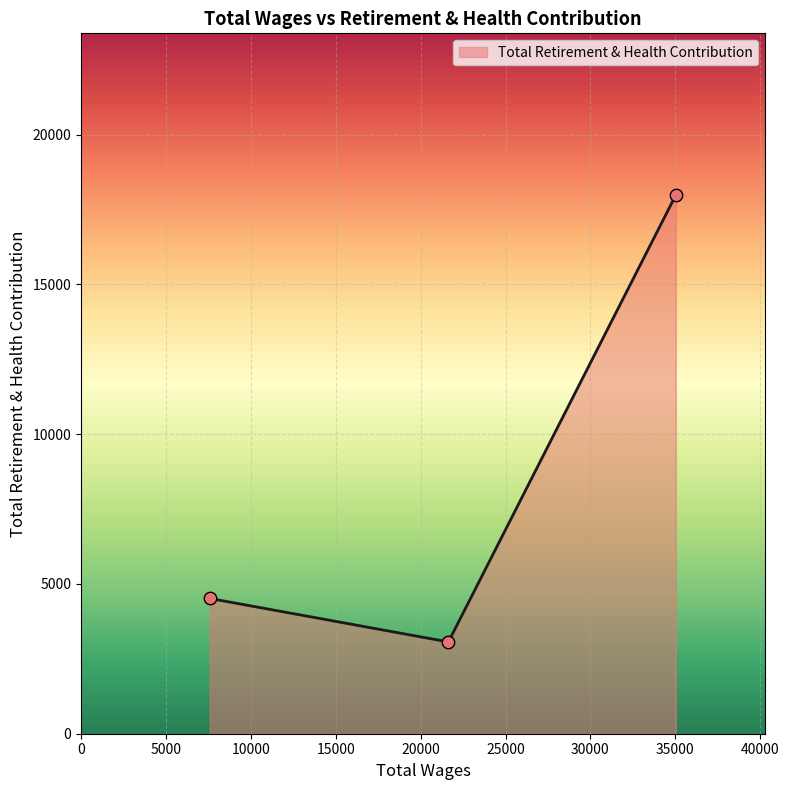

What is the difference between the maximum and minimum values?

14918